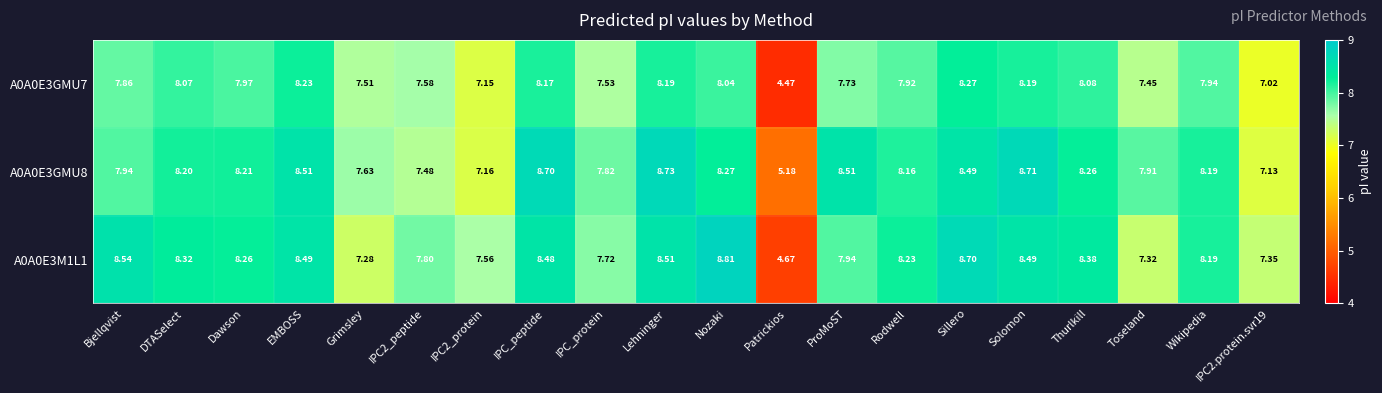

Which series has the largest total across all categories?

A0A0E3GMU8